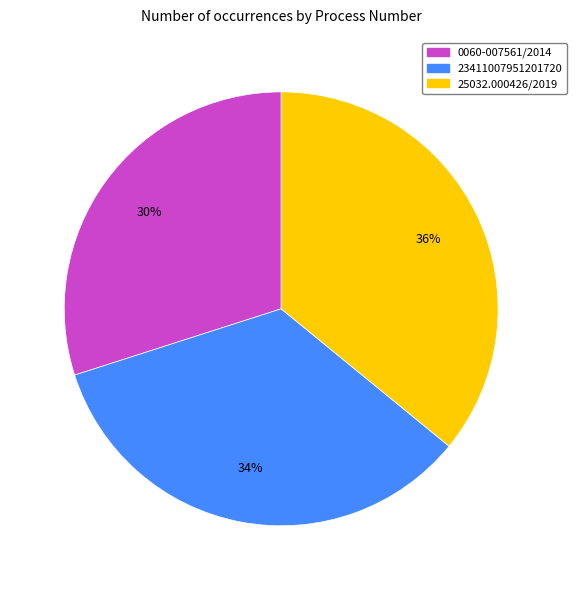

Which slice is the largest?

25032.000426/2019